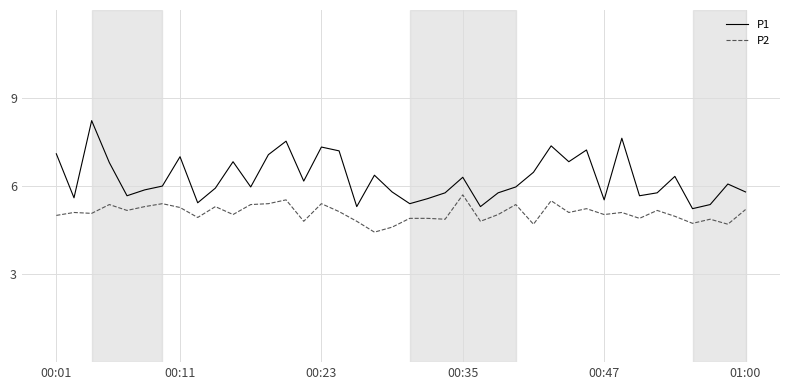

What is the minimum value shown in the chart?

4.4